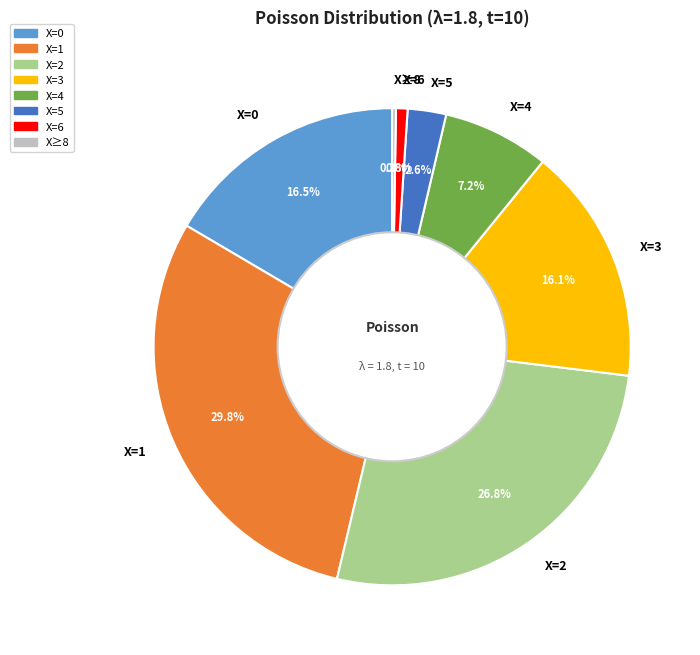

What is the largest slice in the pie chart?

X=1